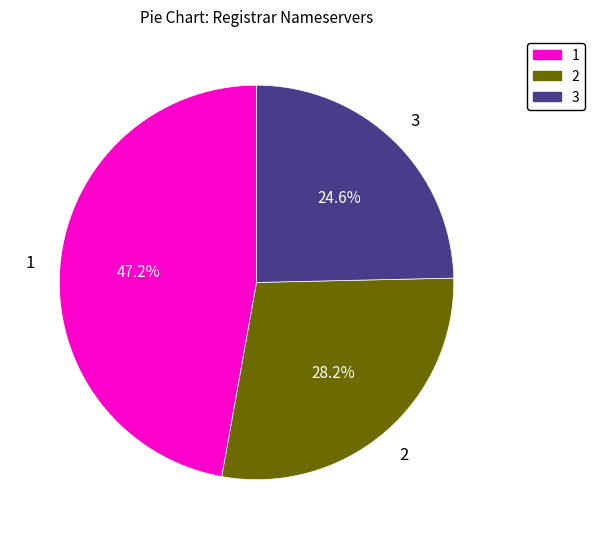

How many slices are in this pie chart?

3